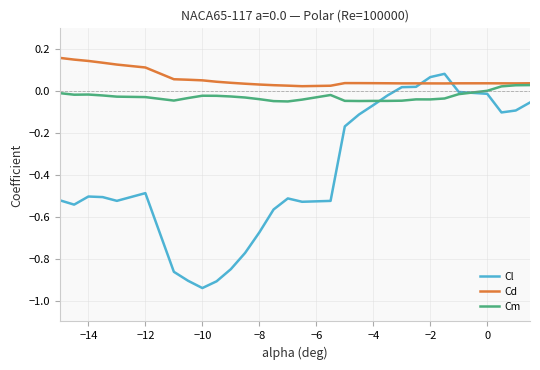

Is this an area chart (filled region under the line)?

No